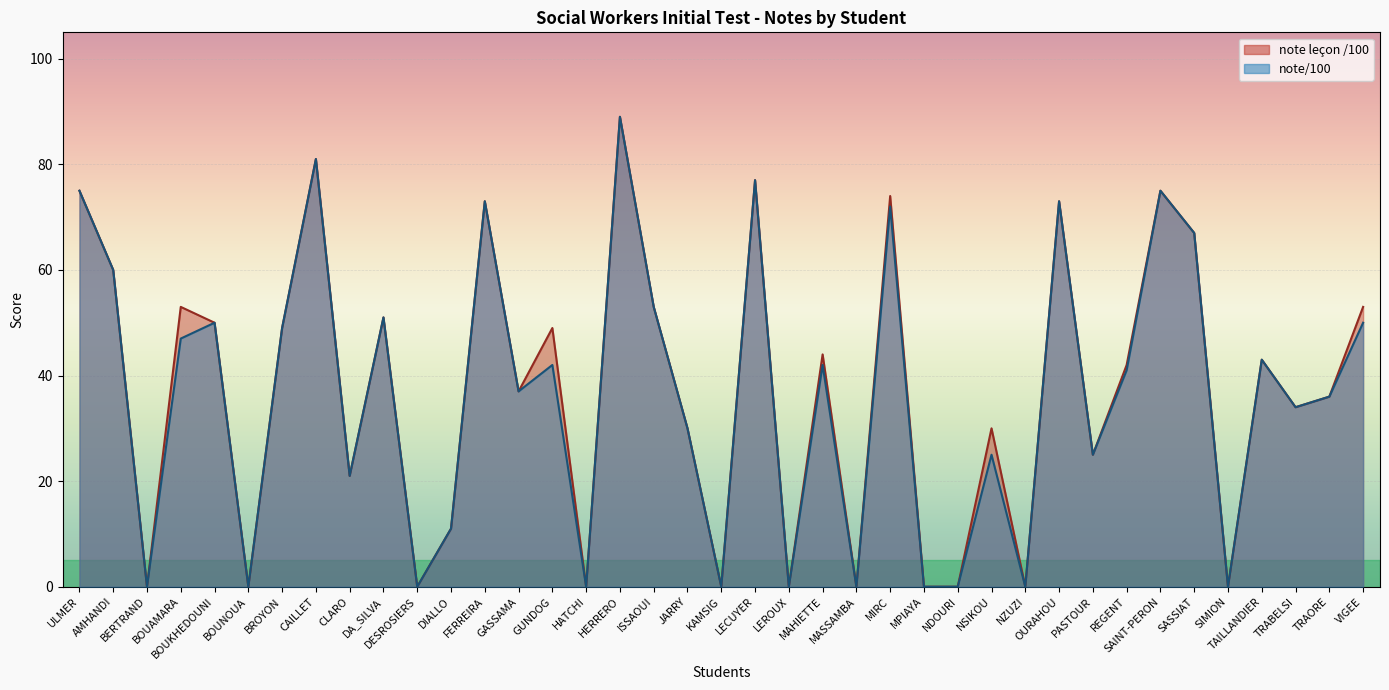

Which has a higher value, LECUYER or TAILLANDIER?

LECUYER